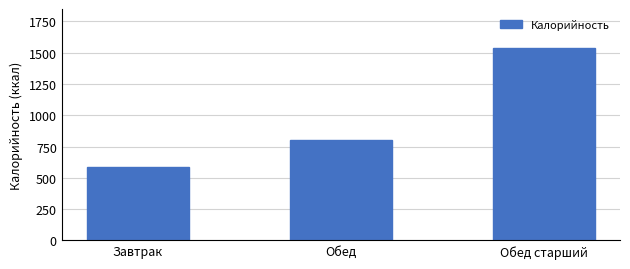

How many values are between 587 and 1541?

3